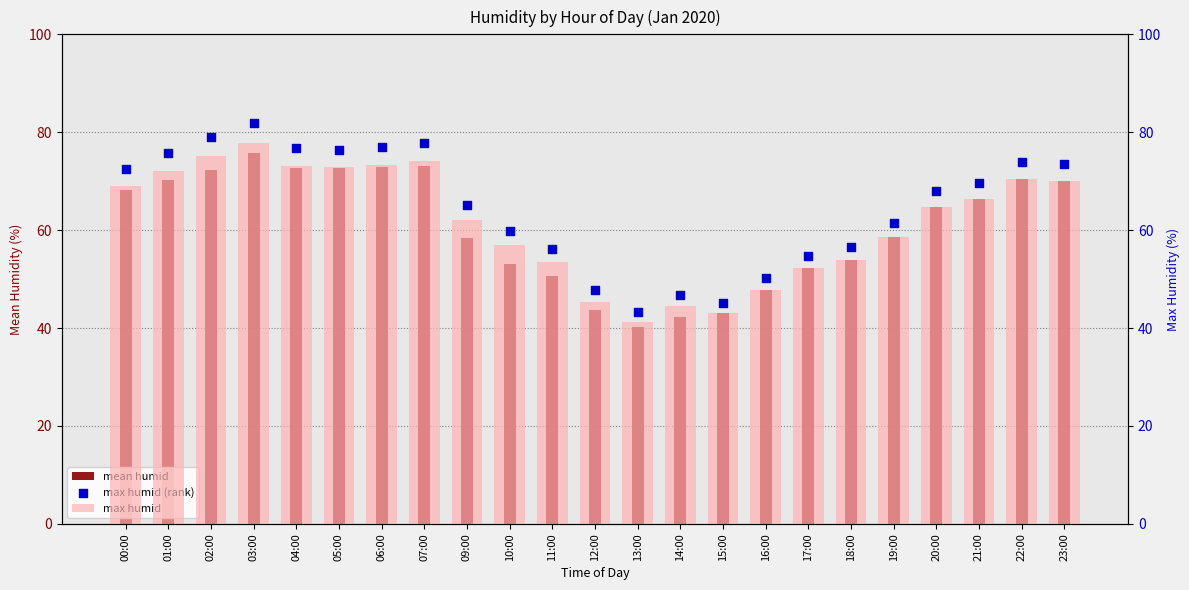

At which category is the sum across all series the highest?

03:00